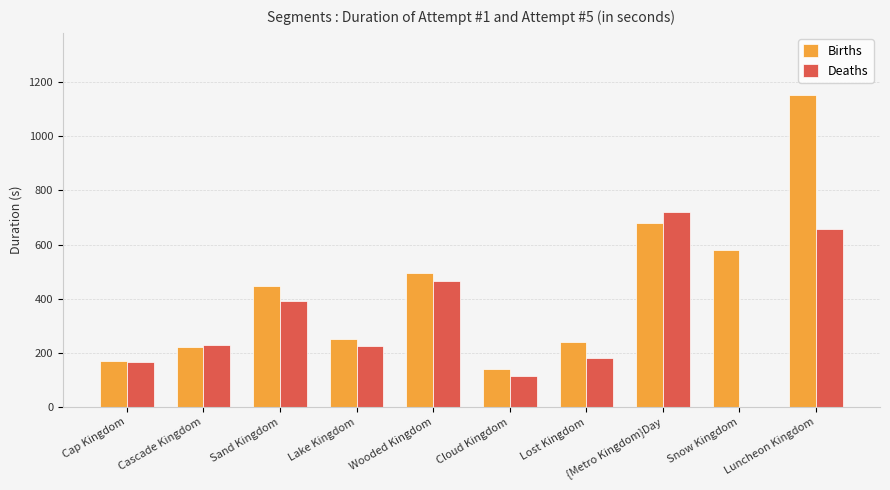

Is it true that Births equals 1151.8 at Luncheon Kingdom?

True